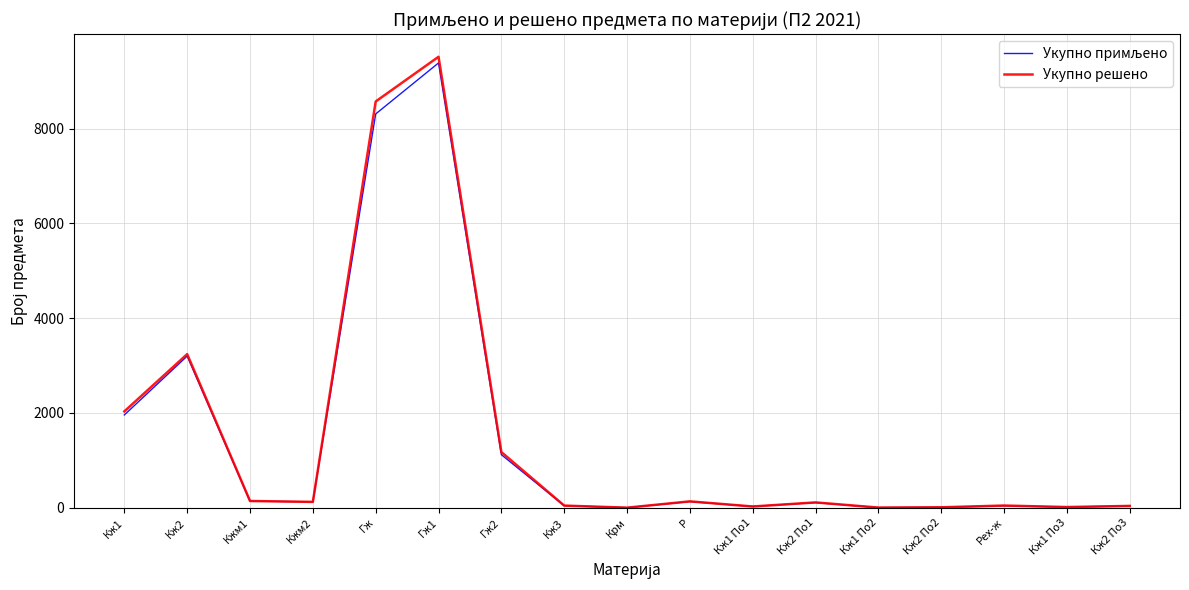

Which category has the highest value across all series?

Гж1